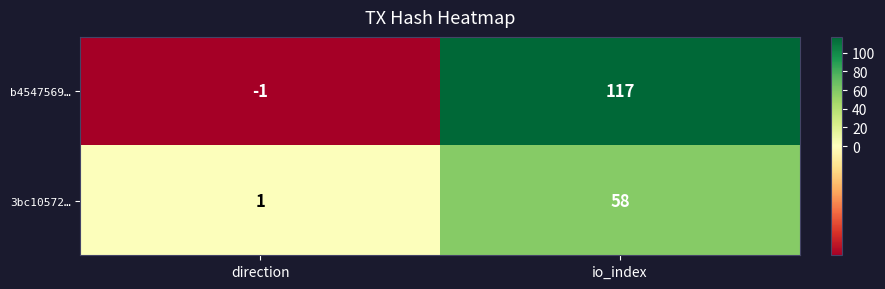

Between direction and io_index, which series saw the biggest shift?

b4547569…